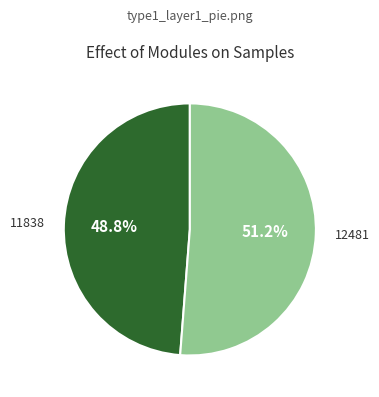

To the nearest percent, what percentage of the pie is 11838?

49%